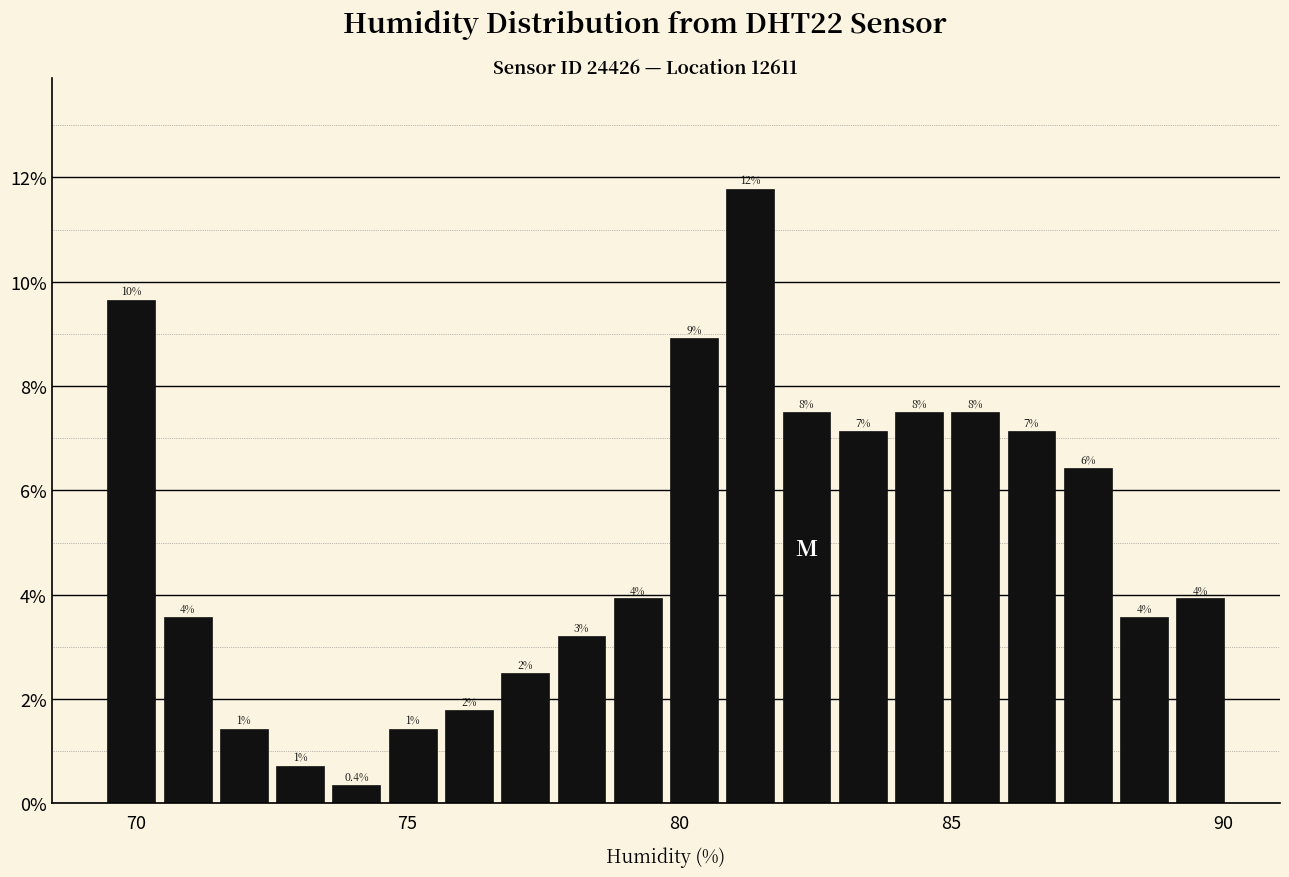

Around what value on the x-axis is the tallest bar? Give the approximate position of its centre, as read against the axis.

81.5